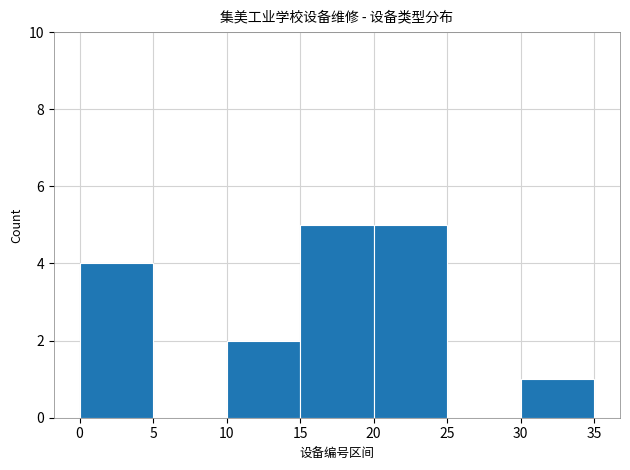

Reading left to right, list every bar in this chart as the range it spans on the x-axis followed by its height. The values are not printed on the chart, so give them approximately, as read against the axis.

0 to 5: 4
5 to 10: 0
10 to 15: 2
15 to 20: 5
20 to 25: 5
25 to 30: 0
30 to 35: 1